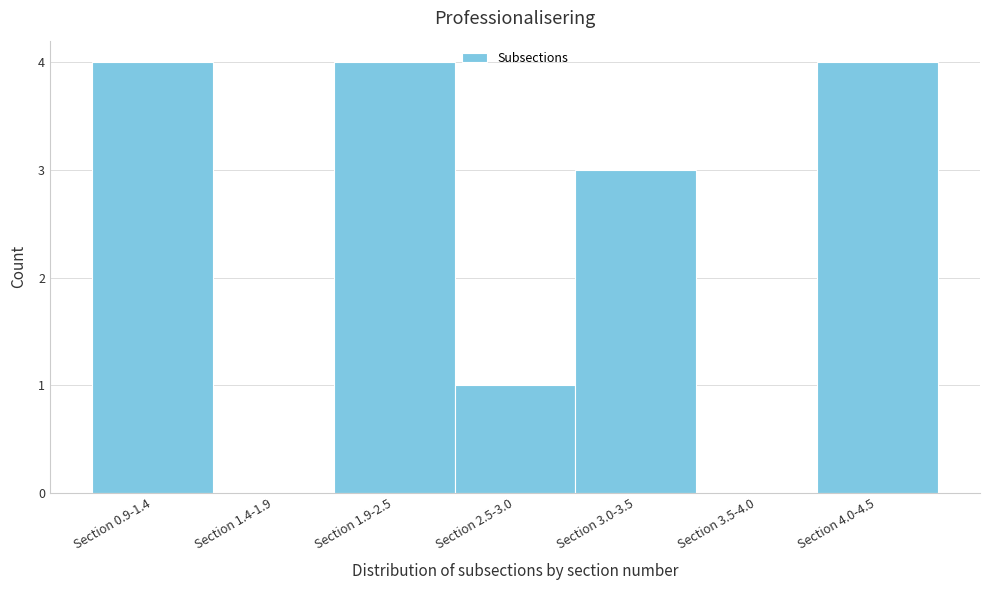

Reading left to right, what are all the values shown in this chart?

Section 0.9-1.4=4	Section 1.4-1.9=0	Section 1.9-2.5=4	Section 2.5-3.0=1	Section 3.0-3.5=3	Section 3.5-4.0=0	Section 4.0-4.5=4